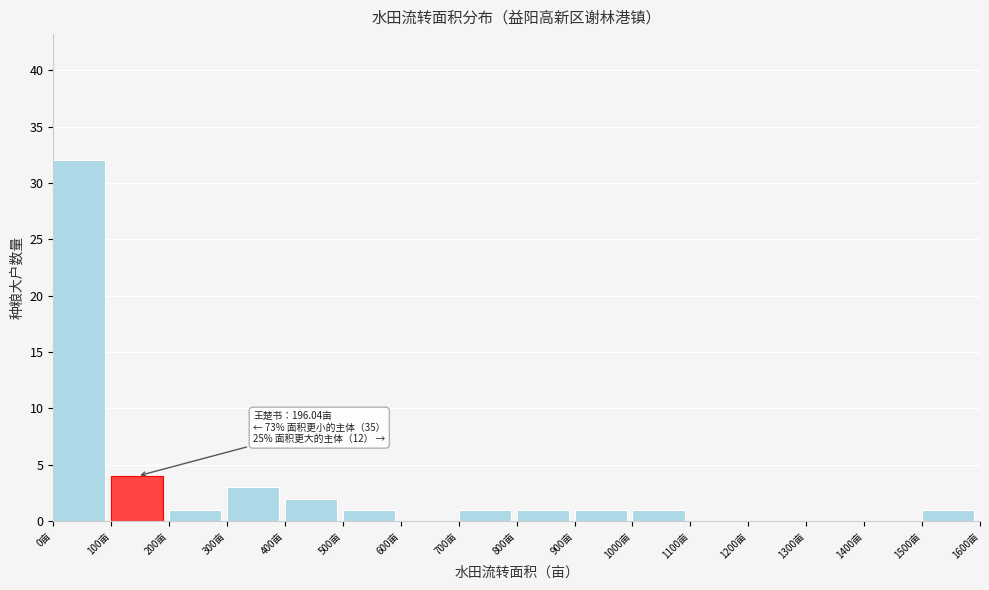

Which range on the x-axis has the tallest bar?

0 to 100